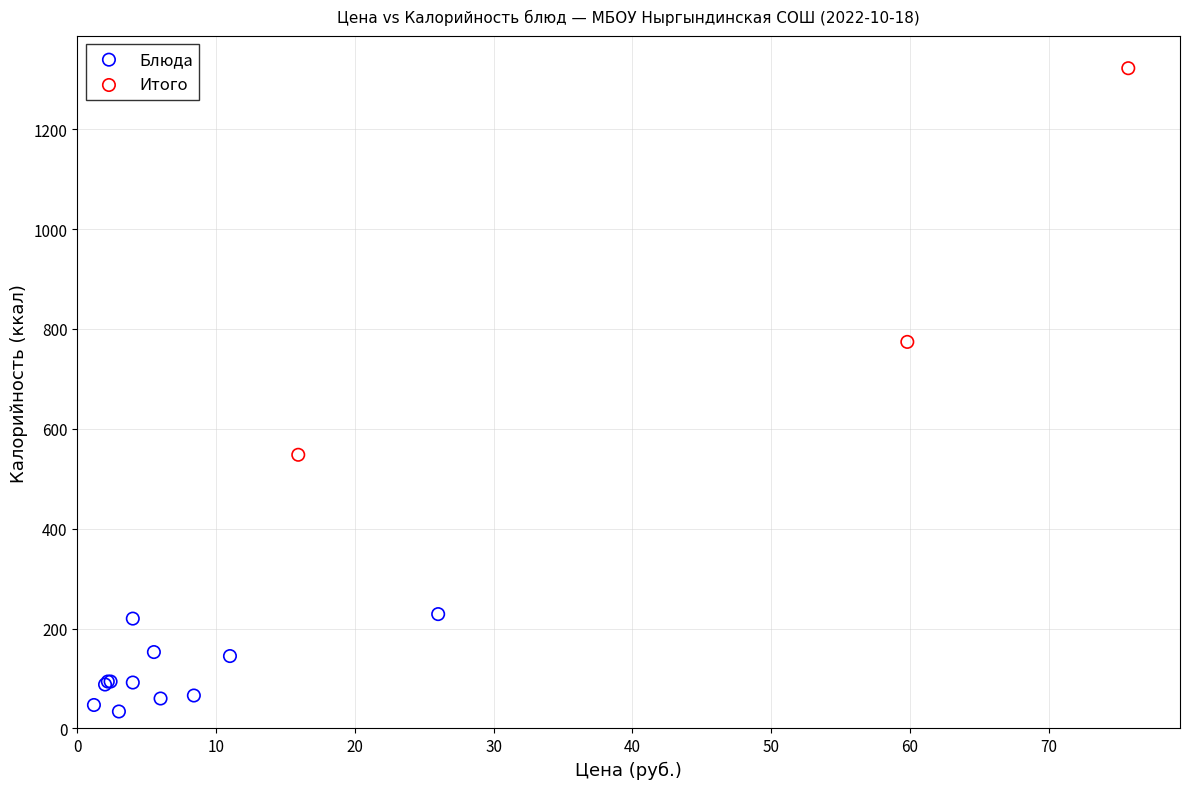

Which series reaches the minimum Y coordinate?

Блюда